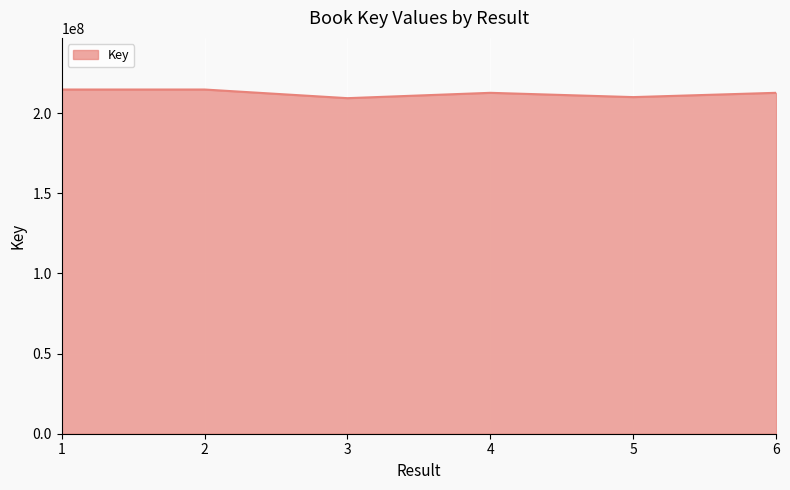

True or false: the data shows 65177870 at 5.

False